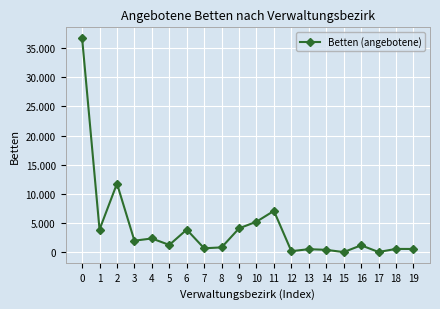

What is the sum of the values at 15 and 1?

3966